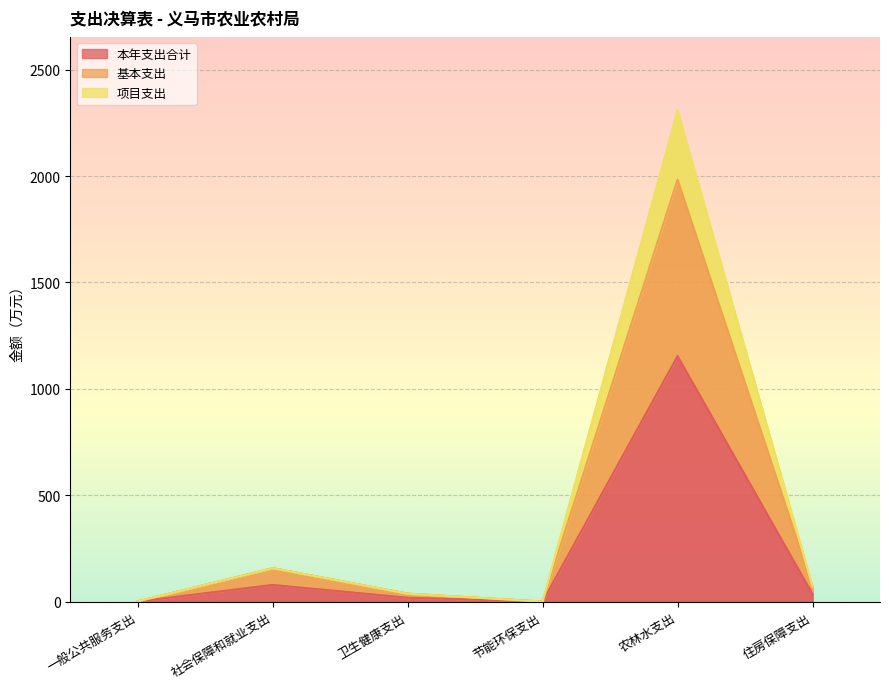

The value of 本年支出合计 at 卫生健康支出 is 5.0. True or false?

False